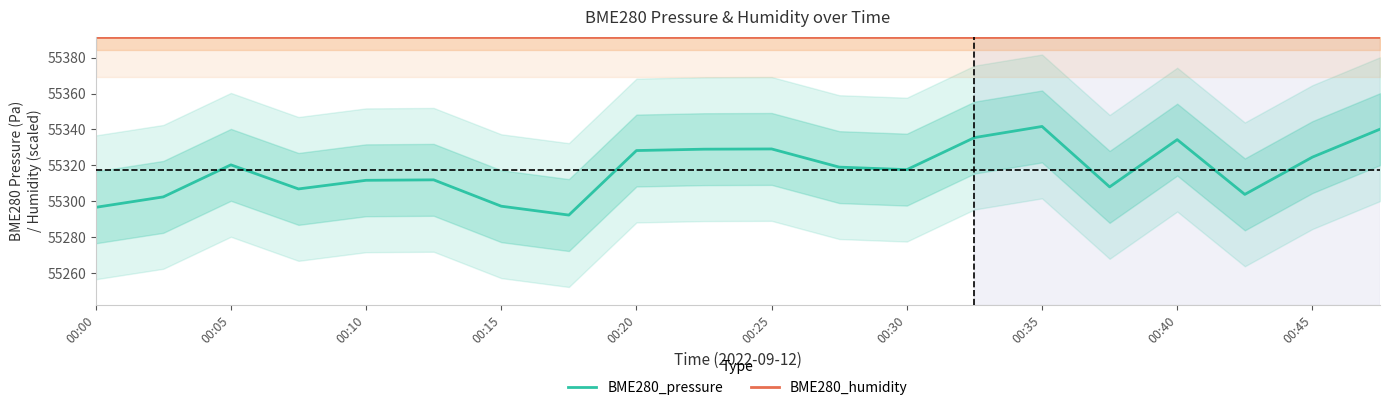

What position from the right is 19?

1